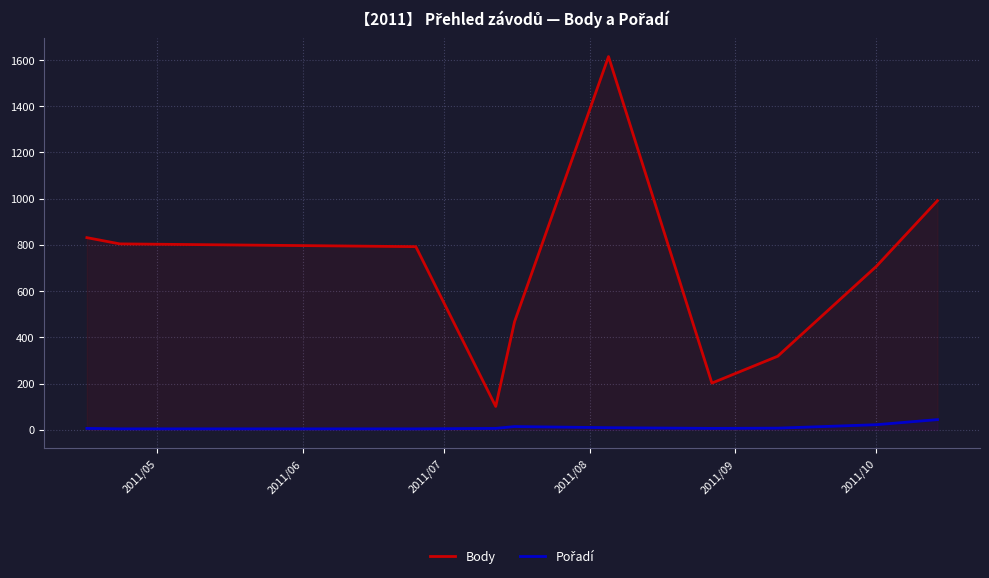

What is the difference between the maximum and minimum values in the Body series?

1513